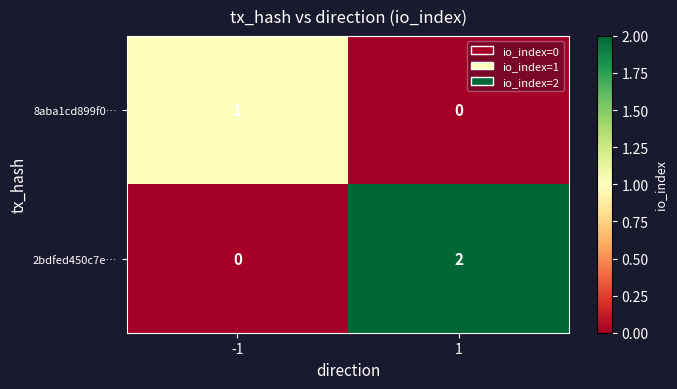

Reading left to right, list all the values displayed in this chart.

8aba1cd899f0…: -1=1	1=0
2bdfed450c7e…: -1=0	1=2